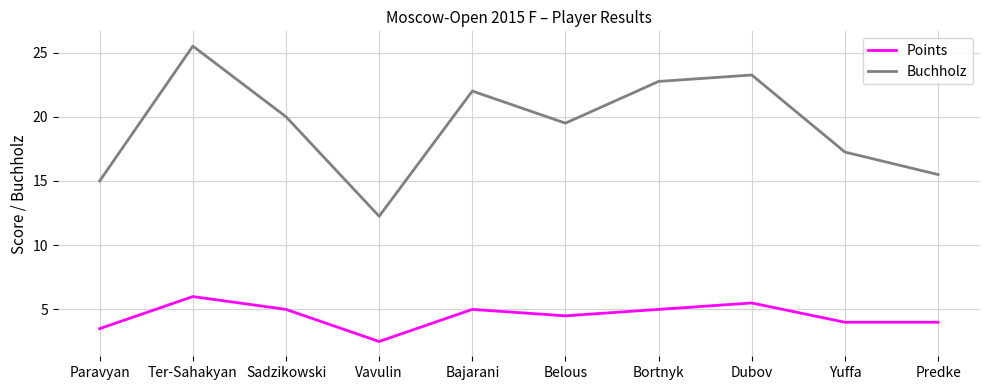

True or false: Buchholz and Points cross at least once.

False